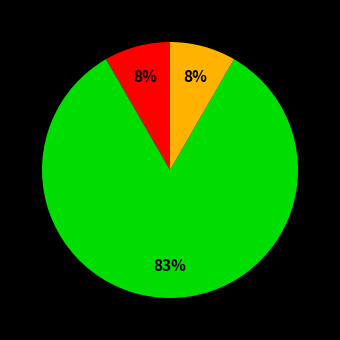

Is there a majority slice in this chart?

Yes